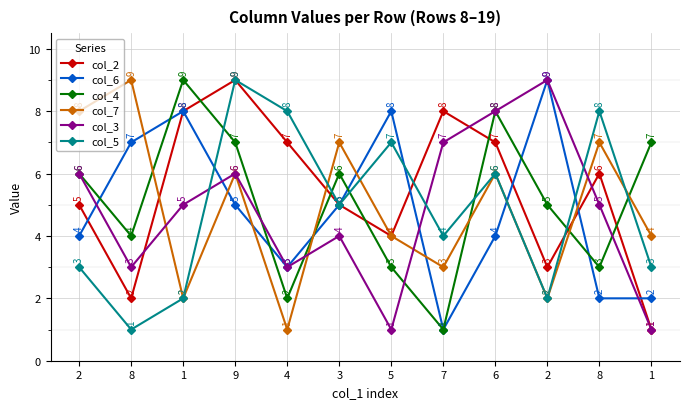

Reading right to left, list all the values displayed in this chart.

col_2: 1	6	3	7	8	4	5	7	9	8	2	5
col_6: 2	2	9	4	1	8	5	3	5	8	7	4
col_4: 7	3	5	8	1	3	6	2	7	9	4	6
col_7: 4	7	2	6	3	4	7	1	6	2	9	8
col_3: 1	5	9	8	7	1	4	3	6	5	3	6
col_5: 3	8	2	6	4	7	5	8	9	2	1	3